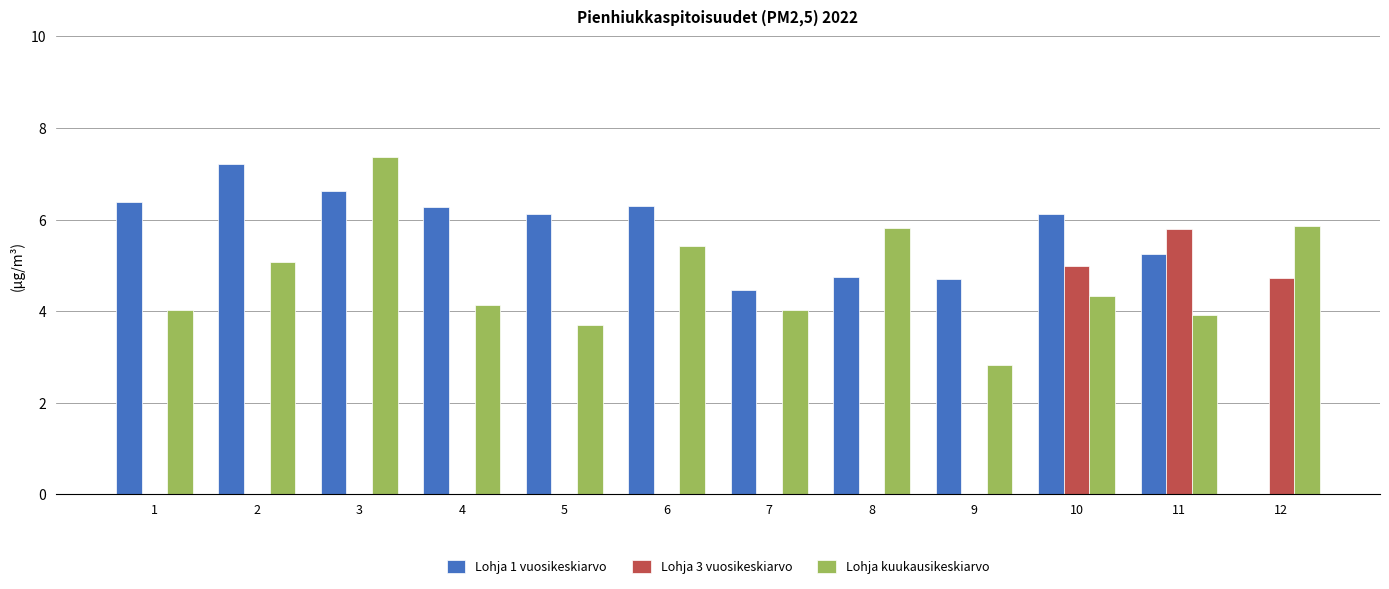

How many values in the Lohja 1 vuosikeskiarvo series exceed 6?

7